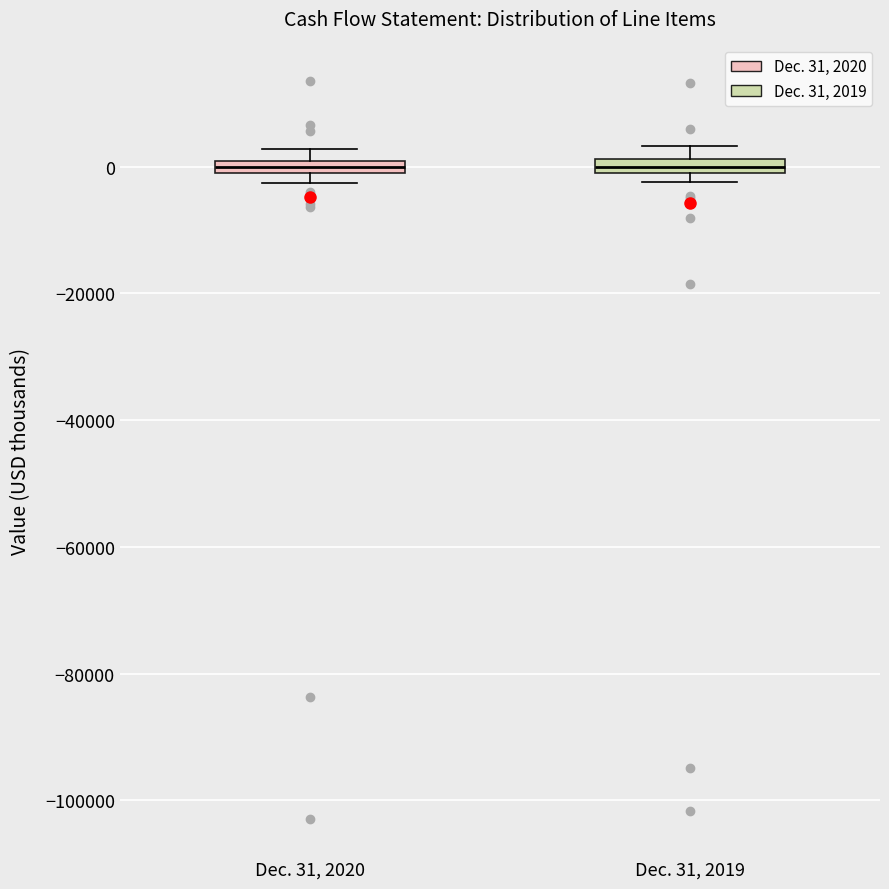

Where is the upper edge of the box for Dec. 31, 2019 on the y-axis? The values are not printed on the chart, so give them approximately, as read against the axis.

2000